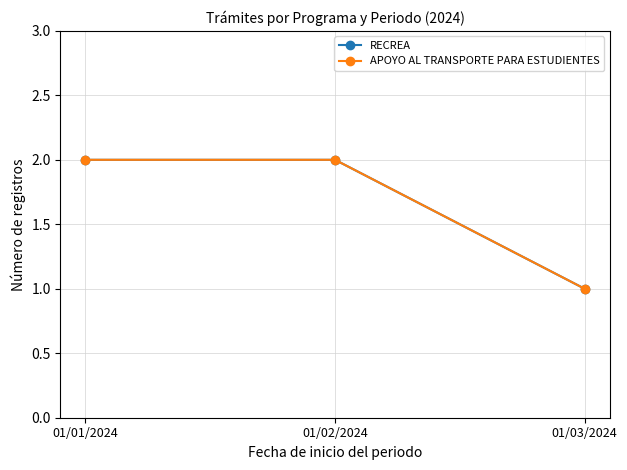

The RECREA series shows 1 at 01/03/2024. True or false?

True